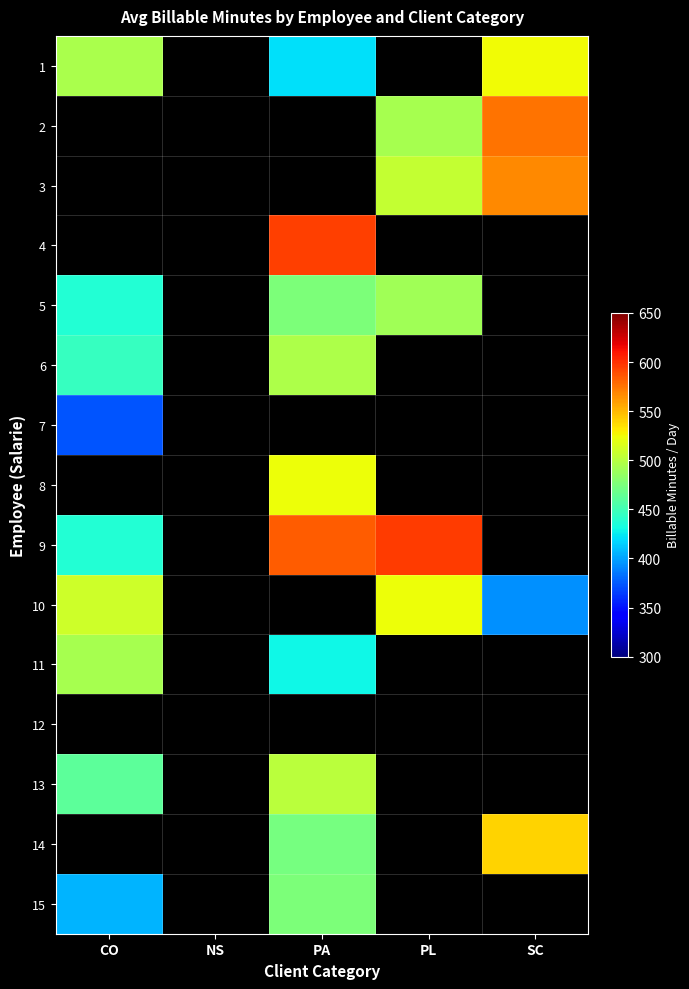

What value does the 4 series have at PA?

594.0